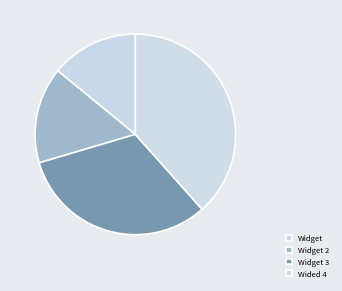

How many slices are in this pie chart?

4